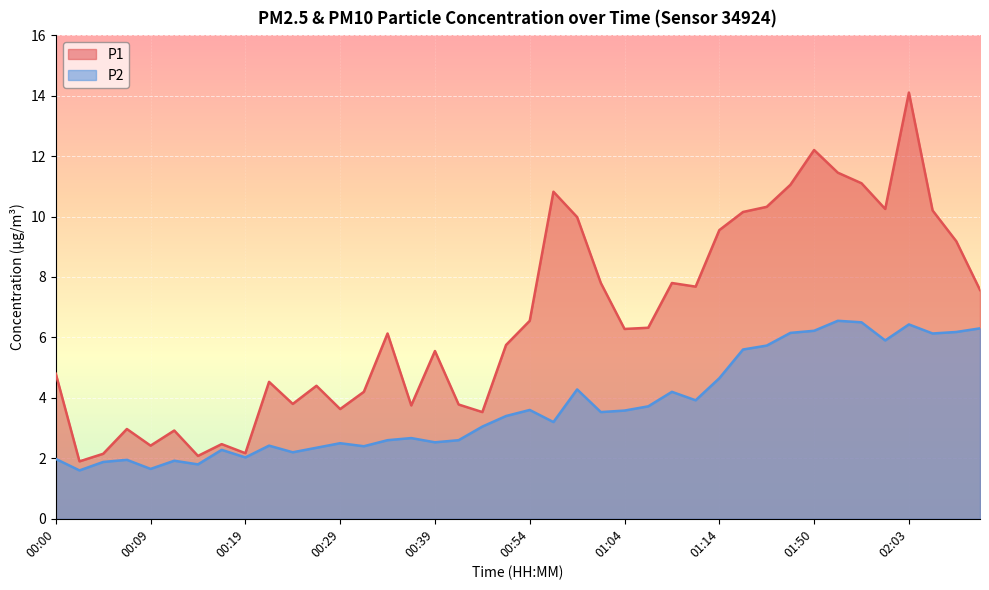

What is the smallest value displayed?

1.6